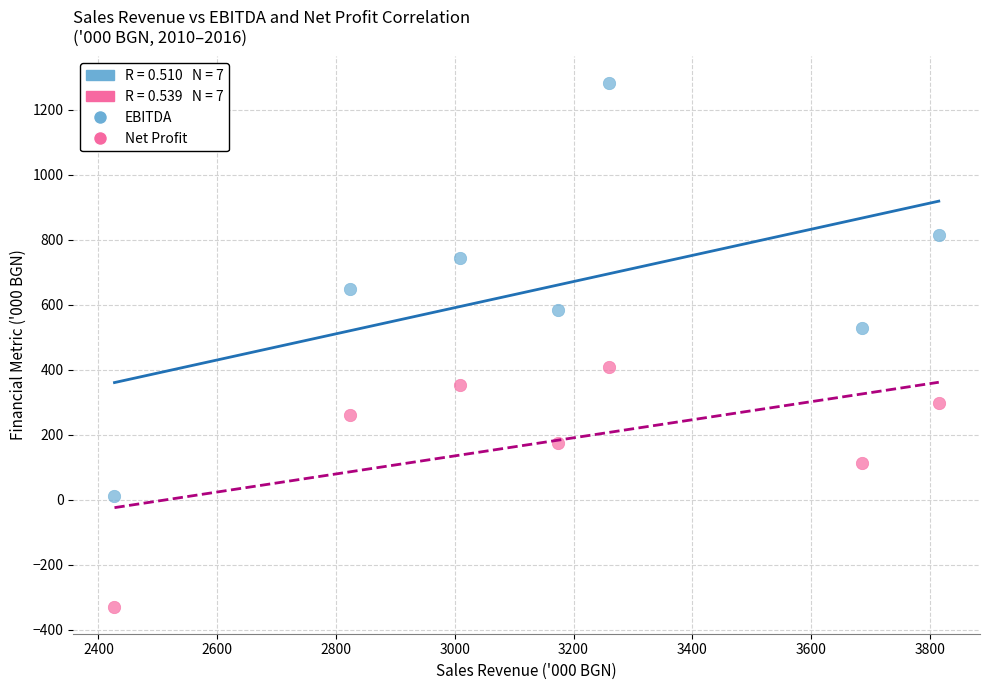

Which series reaches the minimum Y coordinate?

Net Profit